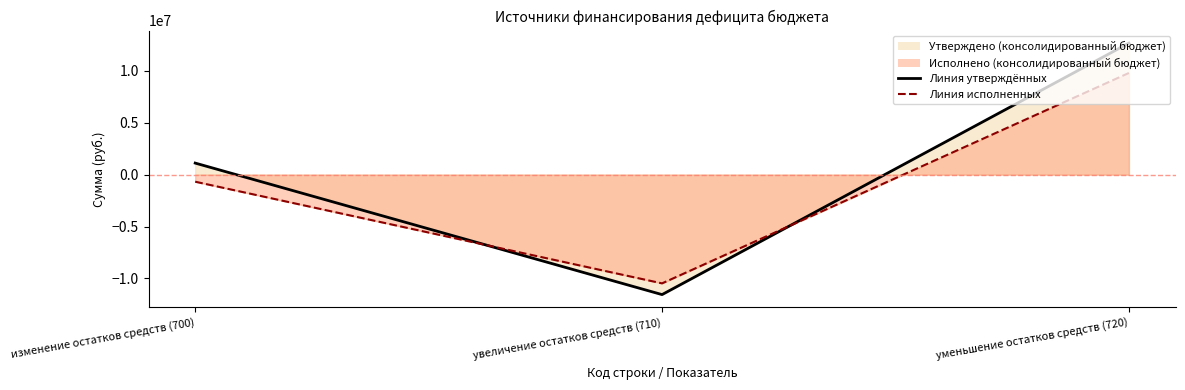

What is the sum of the Исполнено (консолидированный бюджет) values at изменение остатков средств (700) and увеличение остатков средств (710)?

-11150695.2